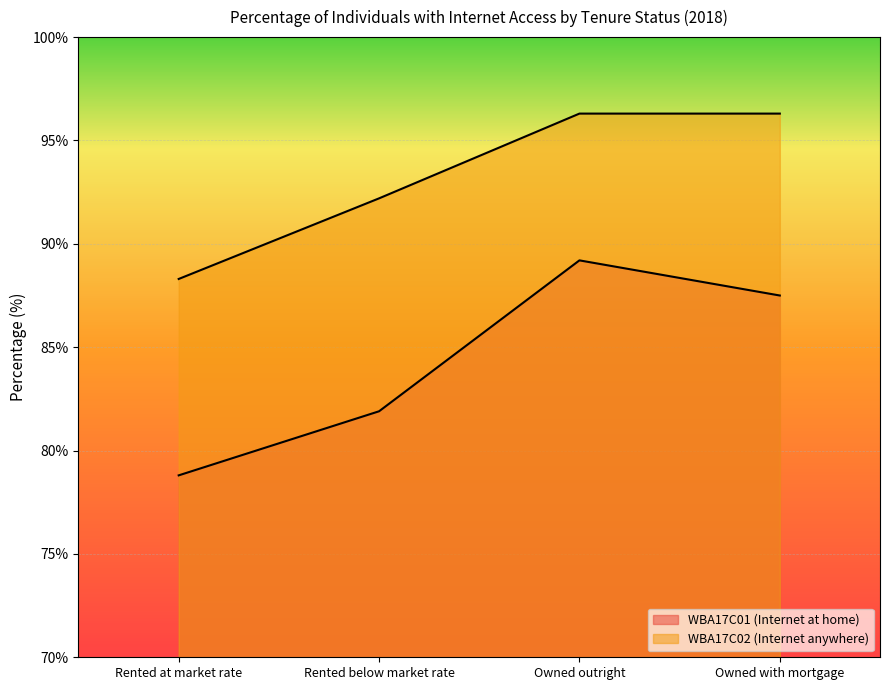

Rank the series at Owned with mortgage from highest to lowest value.

WBA17C02 (Internet anywhere), WBA17C01 (Internet at home)